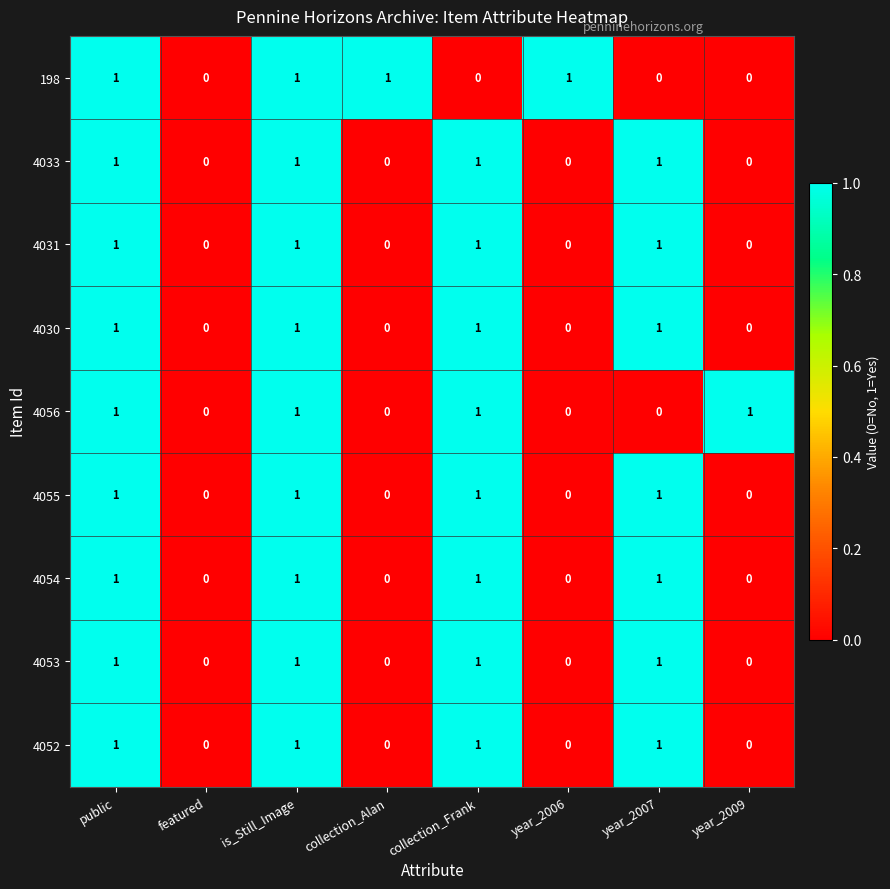

What is the sum of all 198 values?

4